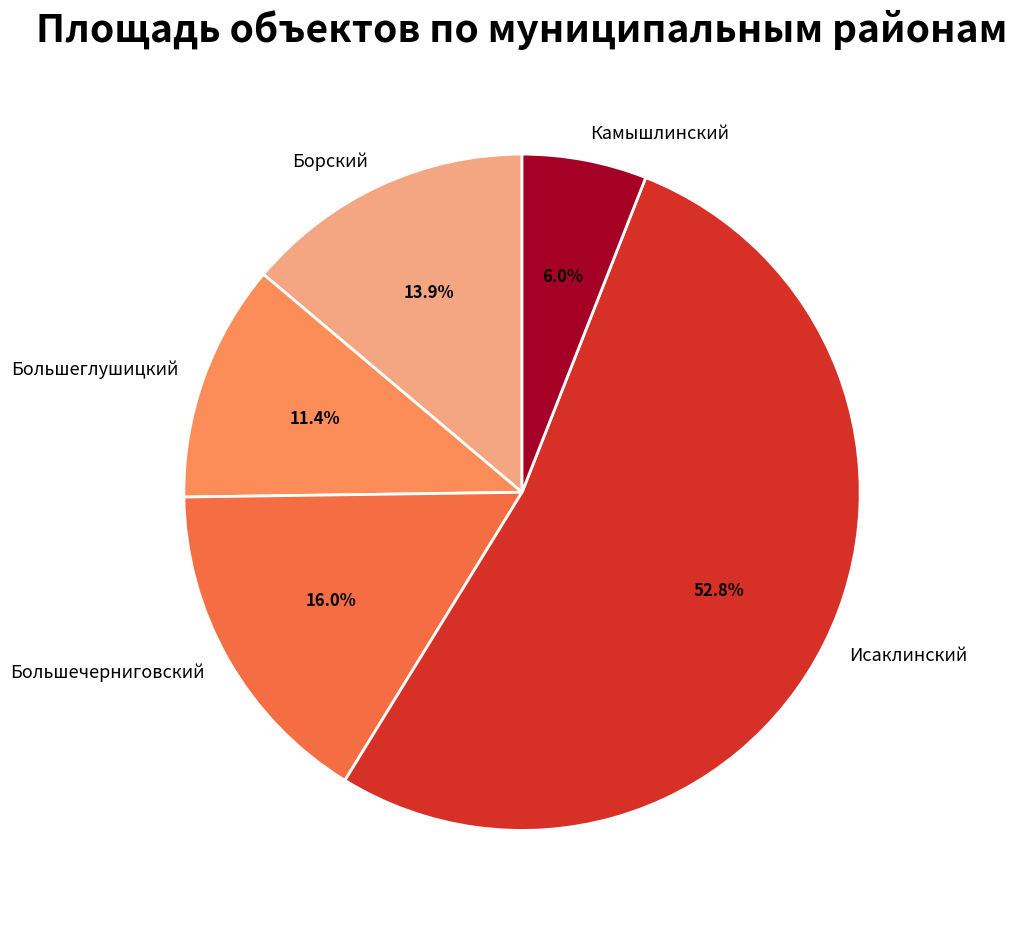

Does Камышлинский represent more than half of the total?

No